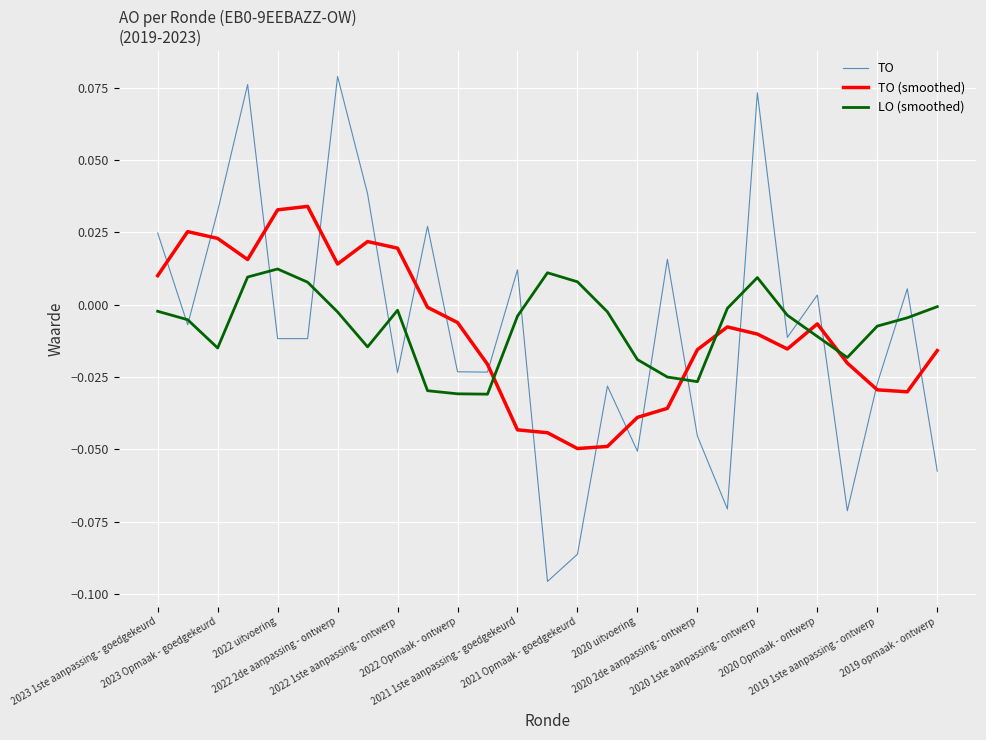

Rank the series by their maximum value, from highest to lowest.

TO, TO (smoothed), LO (smoothed)